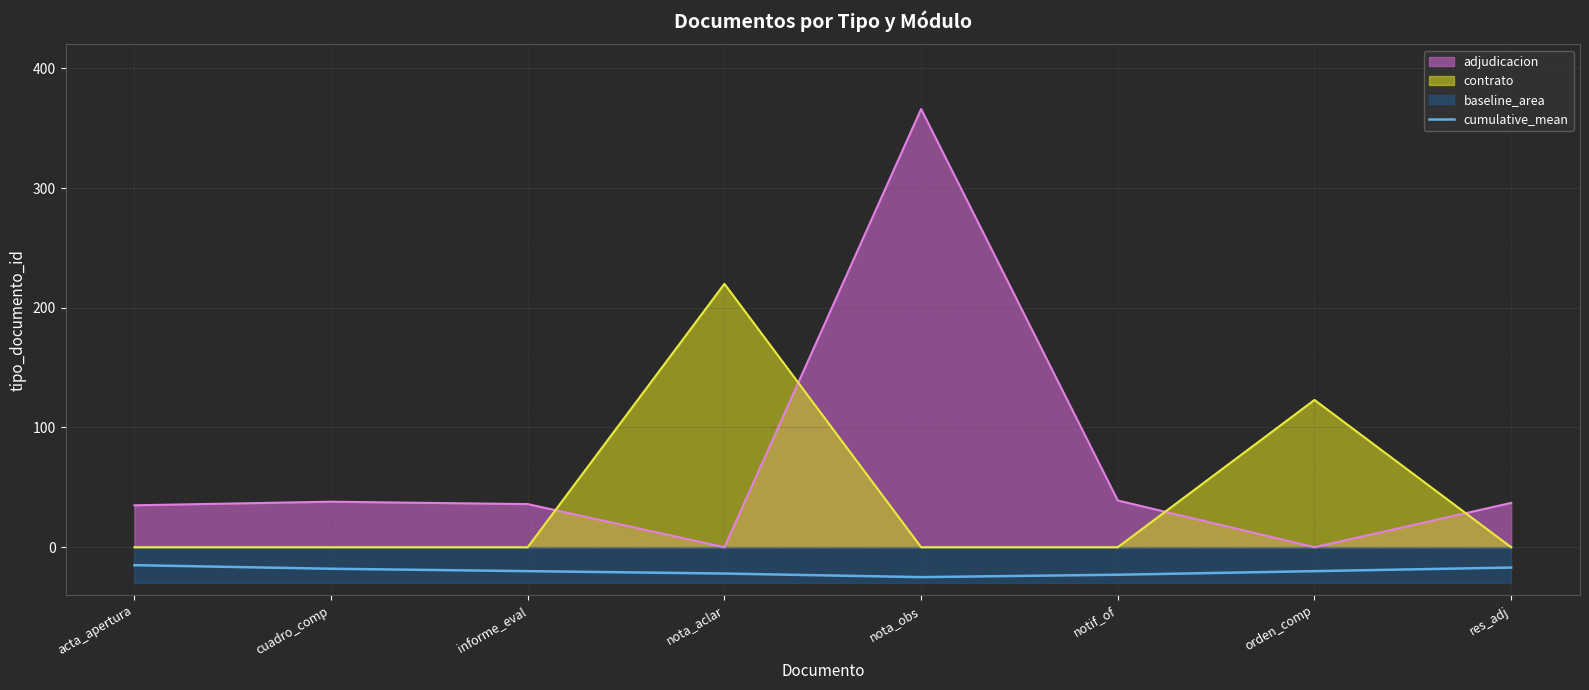

What value does the adjudicacion series have at res_adj?

37